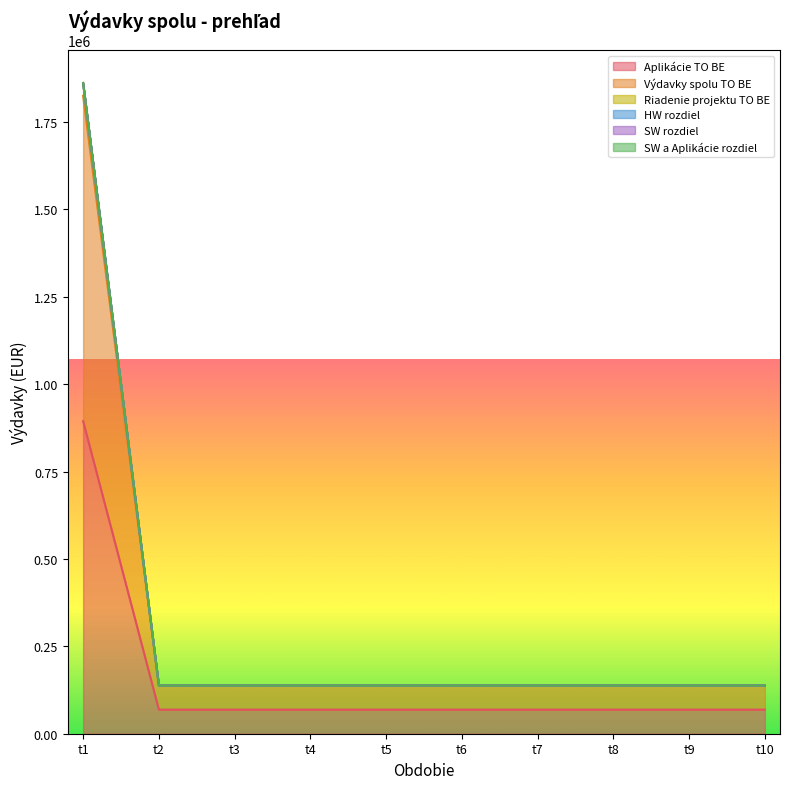

True or false: Riadenie projektu TO BE has a value of 137886.0 at t4.

True